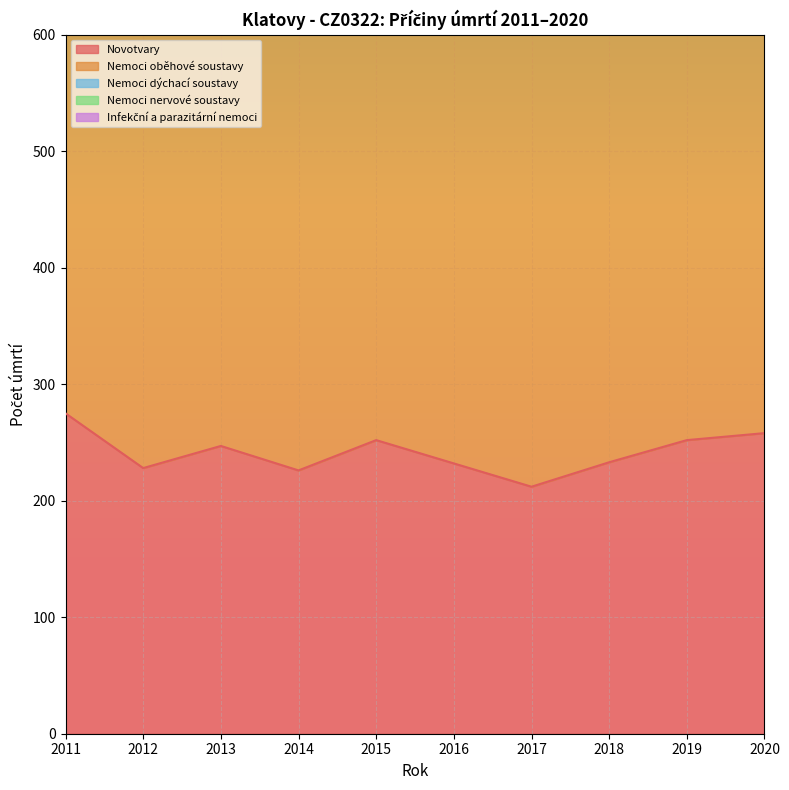

At which category does Nemoci nervové soustavy reach its first local valley?

2016